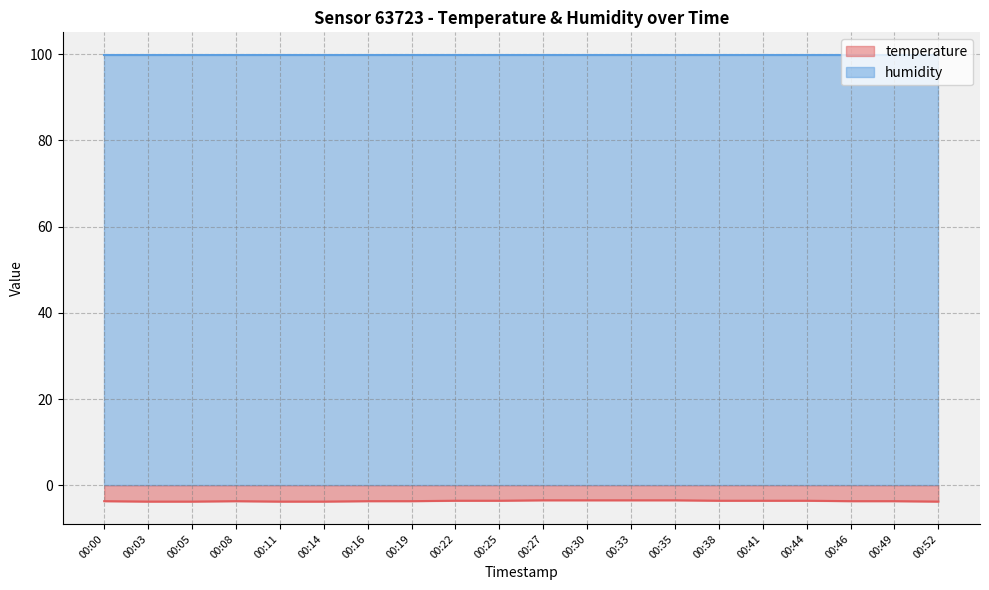

Which category has the lowest value across all series?

00:03